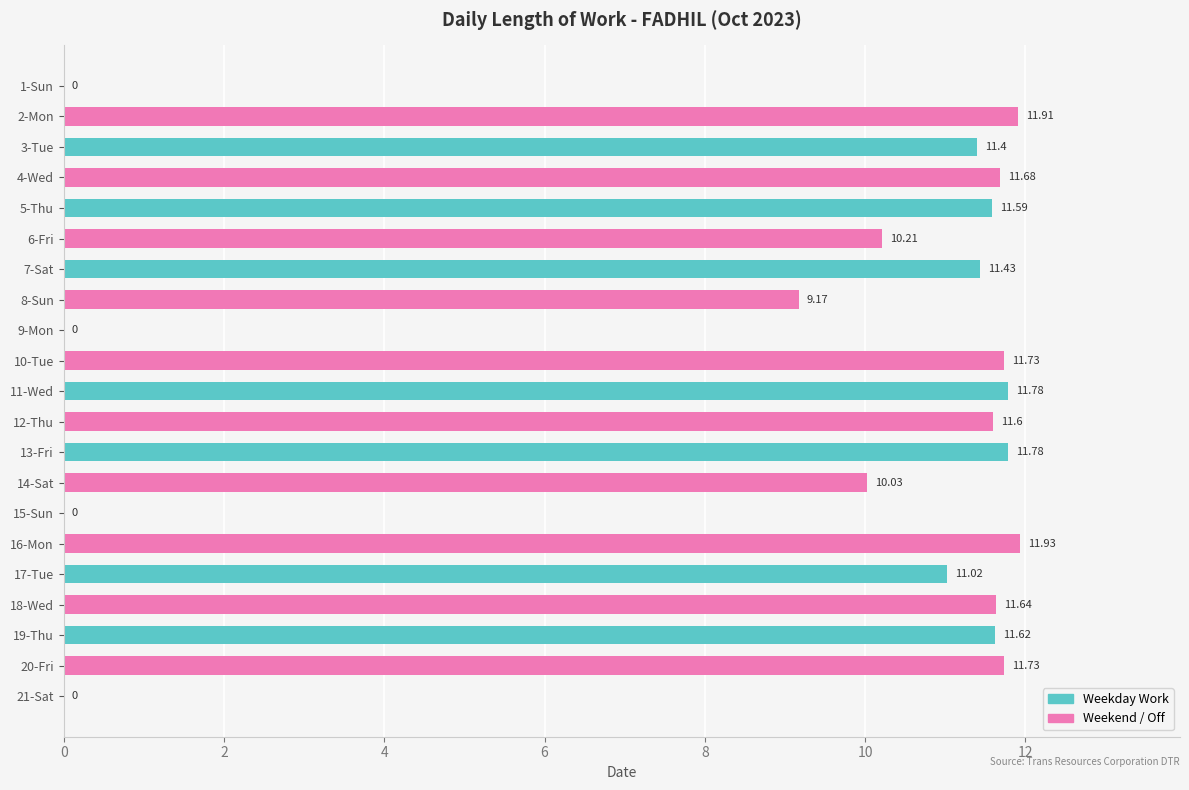

Between 4-Wed and 10-Tue, which is larger?

10-Tue